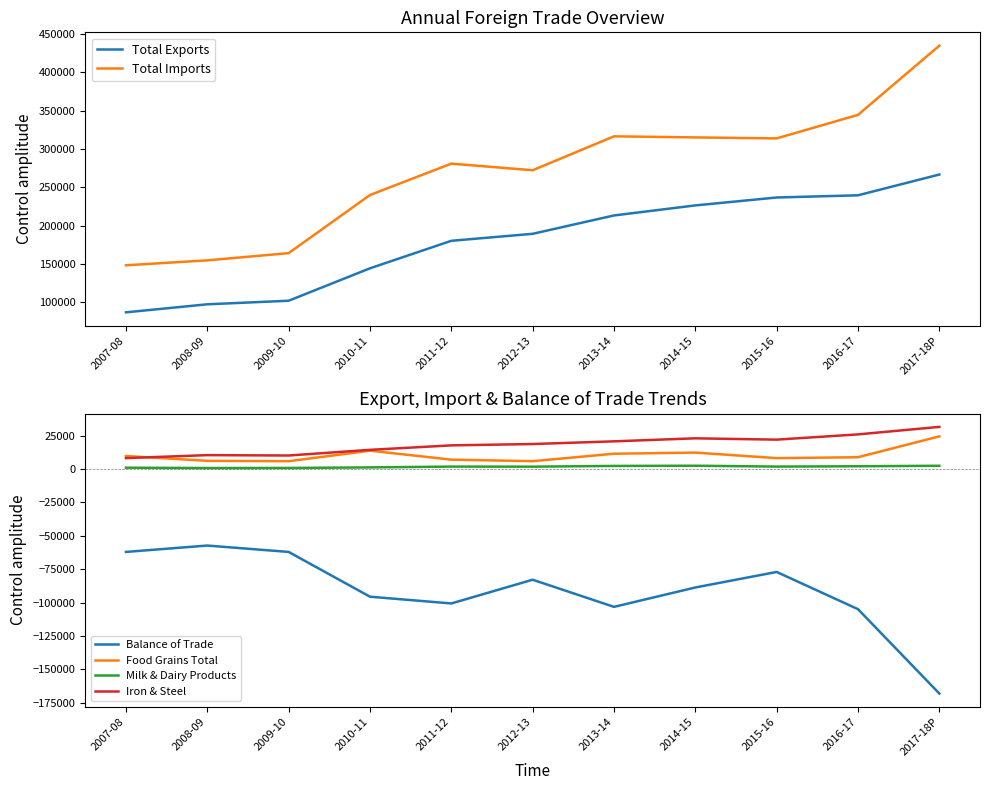

What is the label of the 5th point from the left?

2011-12